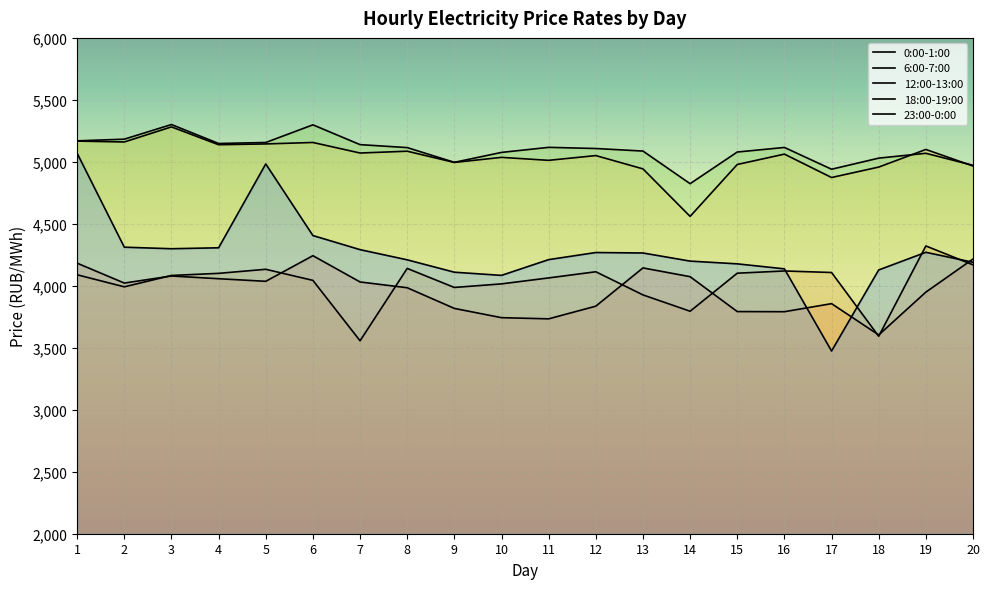

Reading left to right, what are all the values shown in this chart?

0:00-1:00: 4182.6	4022.1	4079.2	4057.2	4036.3	4242.9	4031.0	3984.4	3817.6	3742.9	3733.5	3835.7	4144.3	4073.6	3792.1	3791.1	3856.0	3603.7	3949.1	4216.3
6:00-7:00: 4088.9	3991.7	4083.5	4100.5	4133.2	4043.8	3556.4	4140.1	3986.6	4015.6	4063.6	4113.4	3926.6	3794.8	4101.7	4119.7	4107.3	3592.9	4321.5	4169.2
12:00-13:00: 5167.5	5160.3	5282.0	5138.1	5144.5	5156.3	5071.2	5085.8	4995.1	5036.1	5012.2	5050.6	4943.3	4560.0	4978.6	5062.4	4873.6	4957.8	5099.8	4966.6
18:00-19:00: 5169.5	5182.9	5301.1	5148.0	5156.2	5298.6	5138.8	5115.0	4996.1	5076.1	5116.9	5107.6	5087.0	4823.9	5079.2	5116.1	4940.5	5029.9	5069.1	4972.0
23:00-0:00: 5069.1	4311.5	4299.1	4306.6	4983.1	4405.4	4291.7	4209.6	4109.6	4084.1	4211.2	4268.4	4264.7	4199.3	4177.1	4136.8	3473.9	4127.9	4270.2	4189.9